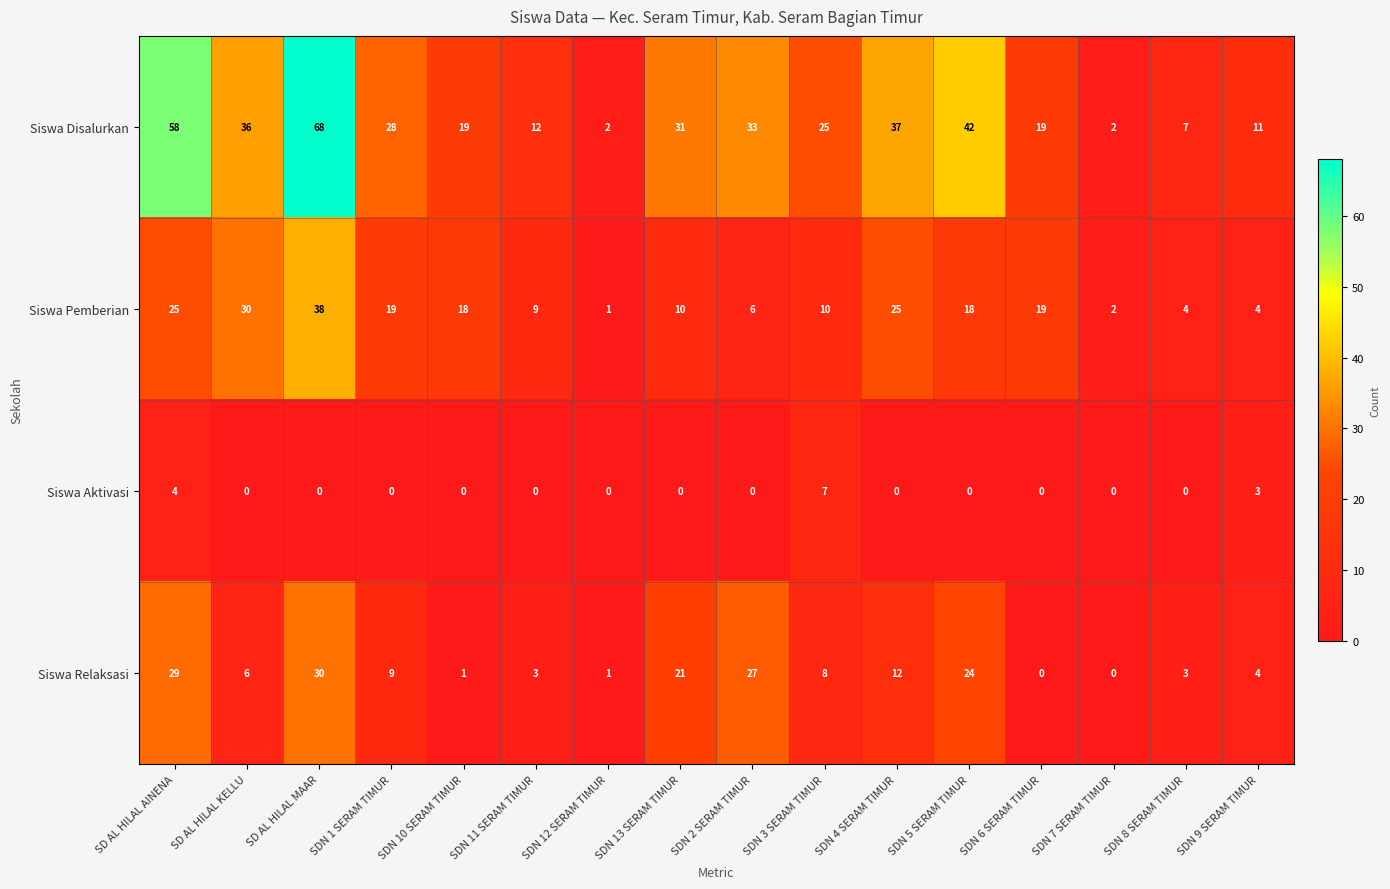

The Siswa Disalurkan series shows 8 at SDN 13 SERAM TIMUR. True or false?

False